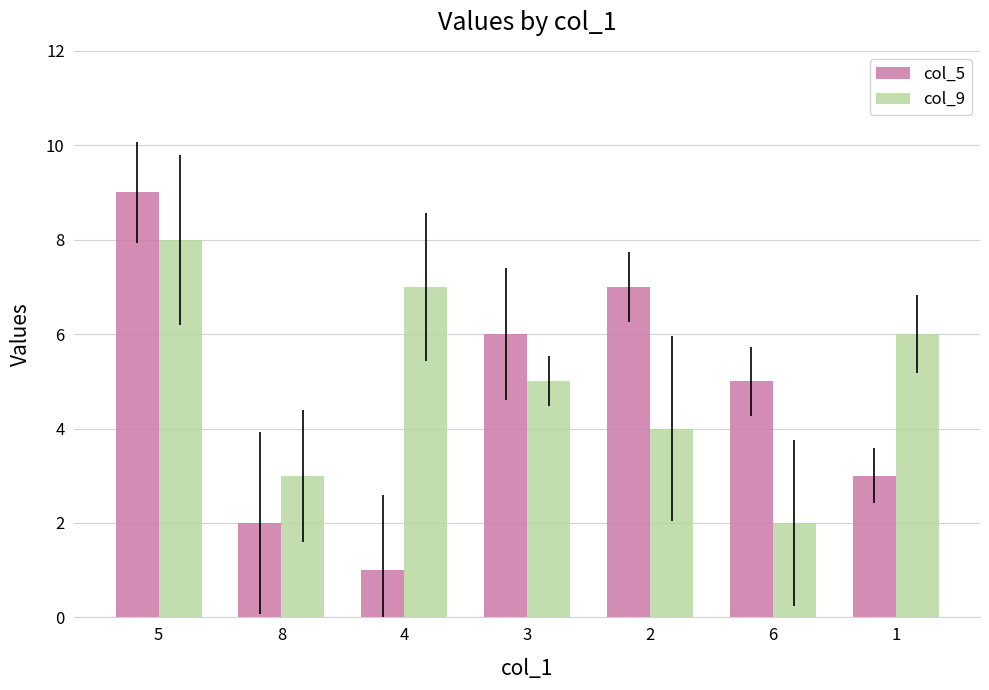

What is the minimum value shown in the chart?

1